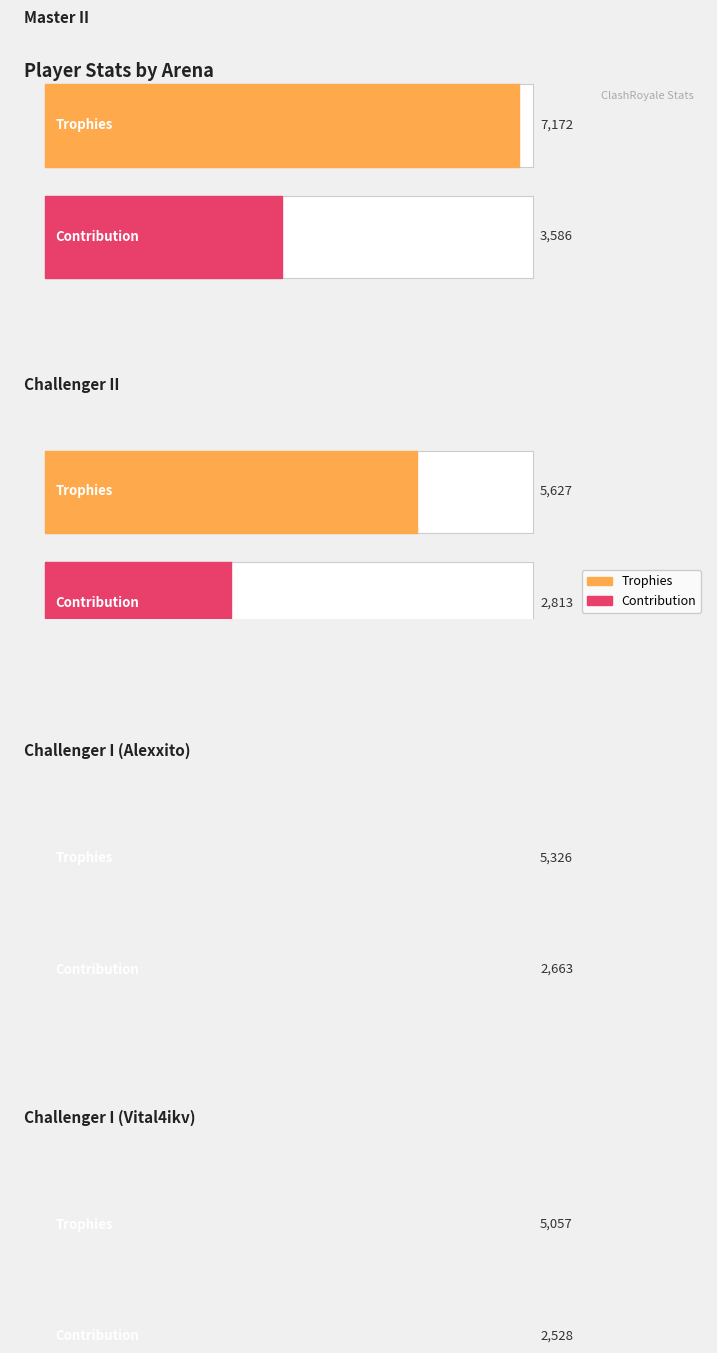

At how many categories does at least one series exceed 6161?

1